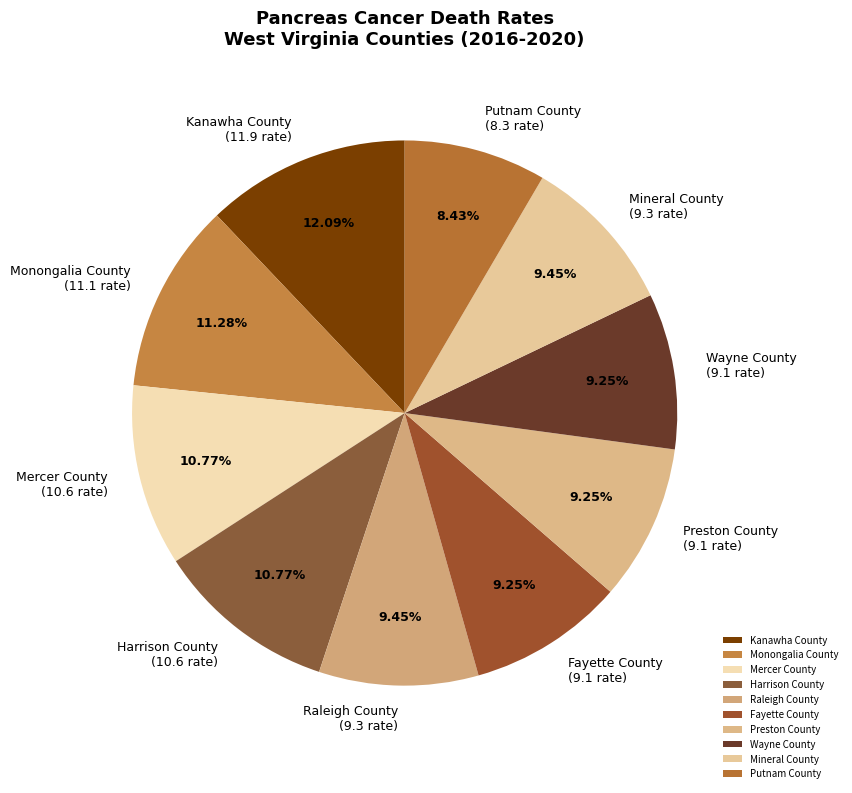

Count the number of slices in the pie.

10